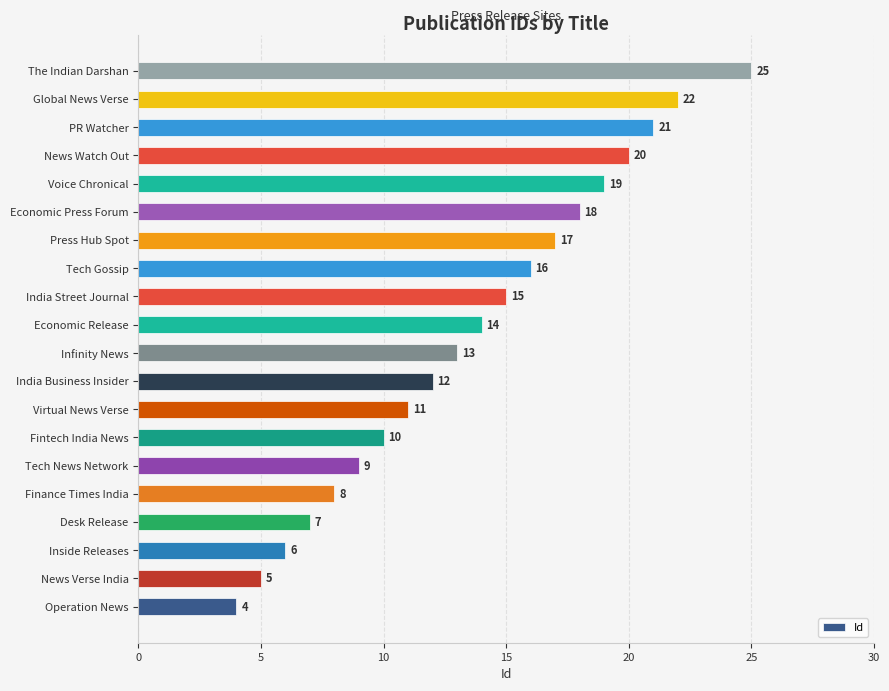

Are the bars horizontal?

Yes